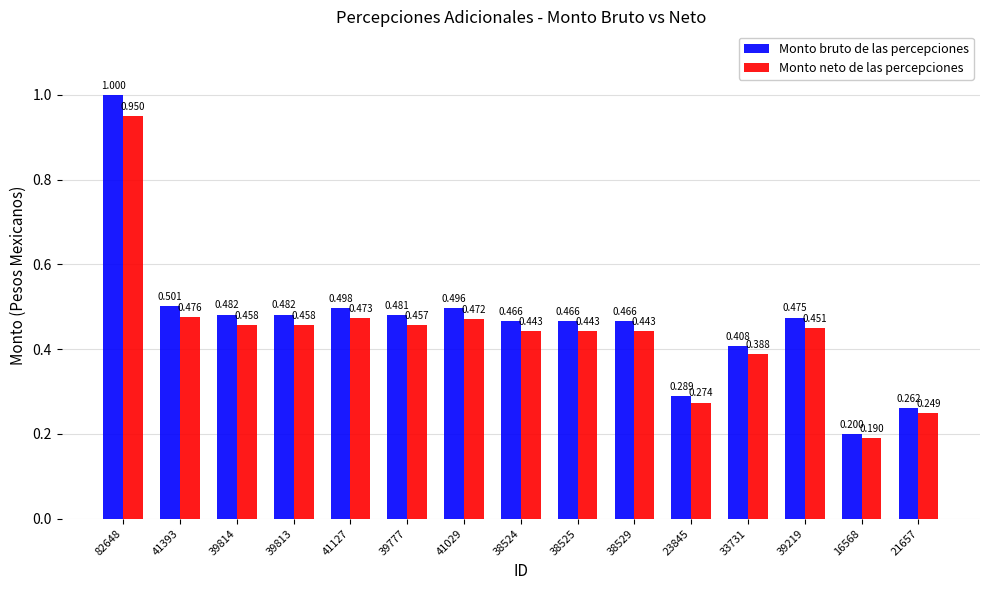

List the series in order of their peak value, lowest first.

Monto neto de las percepciones, Monto bruto de las percepciones